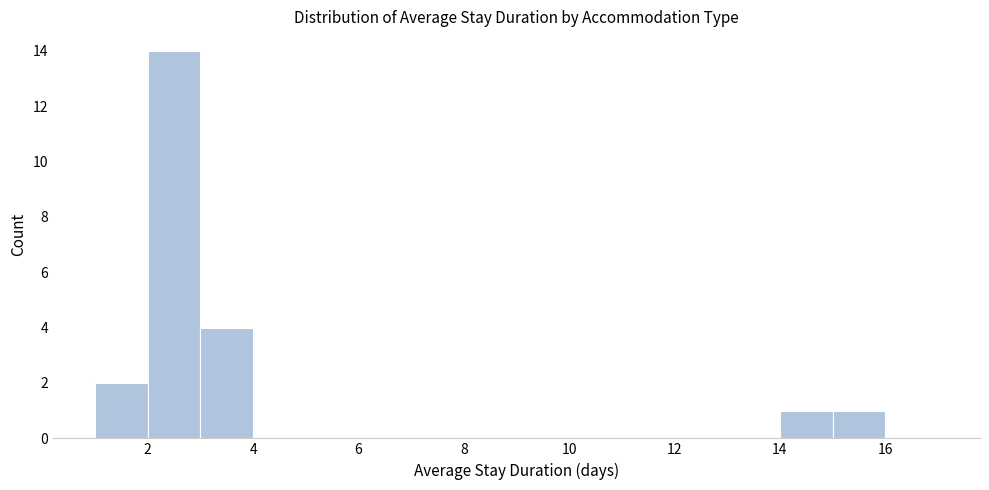

Over which range of the x-axis is the bar tallest?

2 to 3